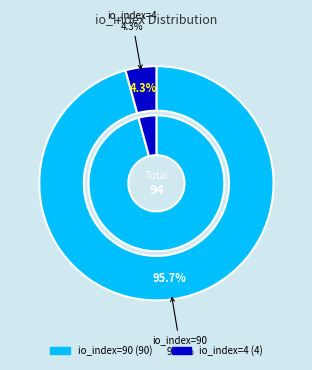

Which has a higher value, io_index=90 or io_index=4?

io_index=90